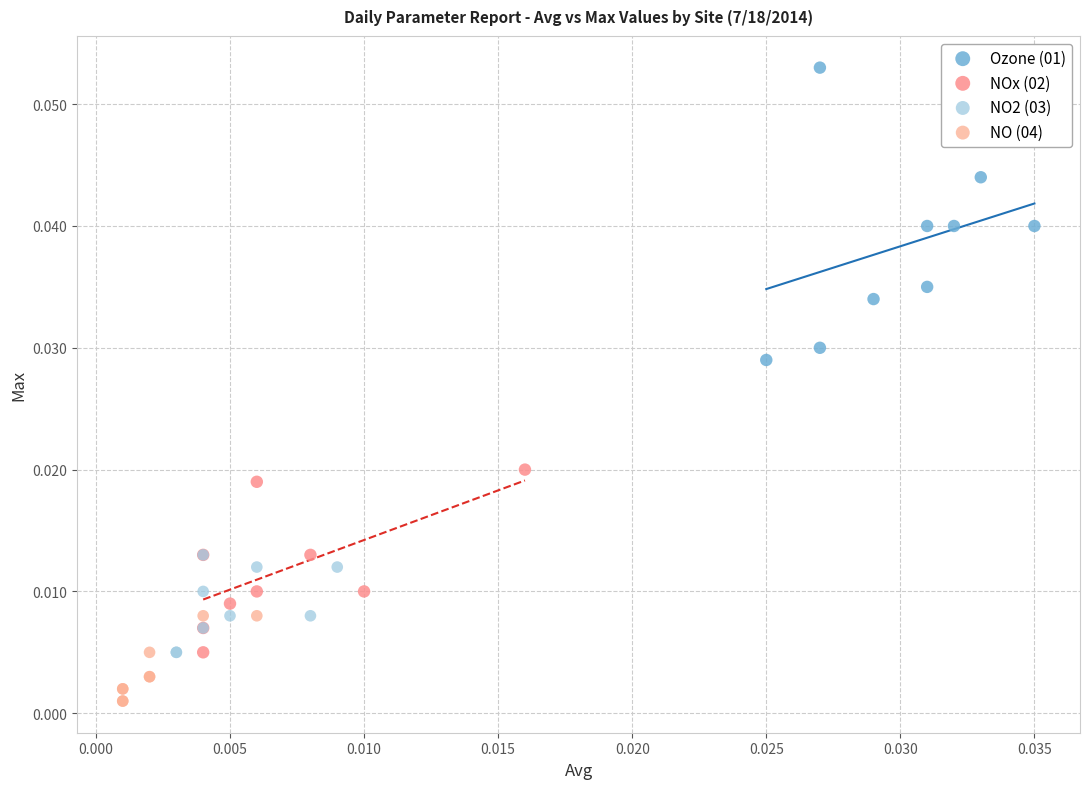

Which series contains the lowest Y value?

NO (04)